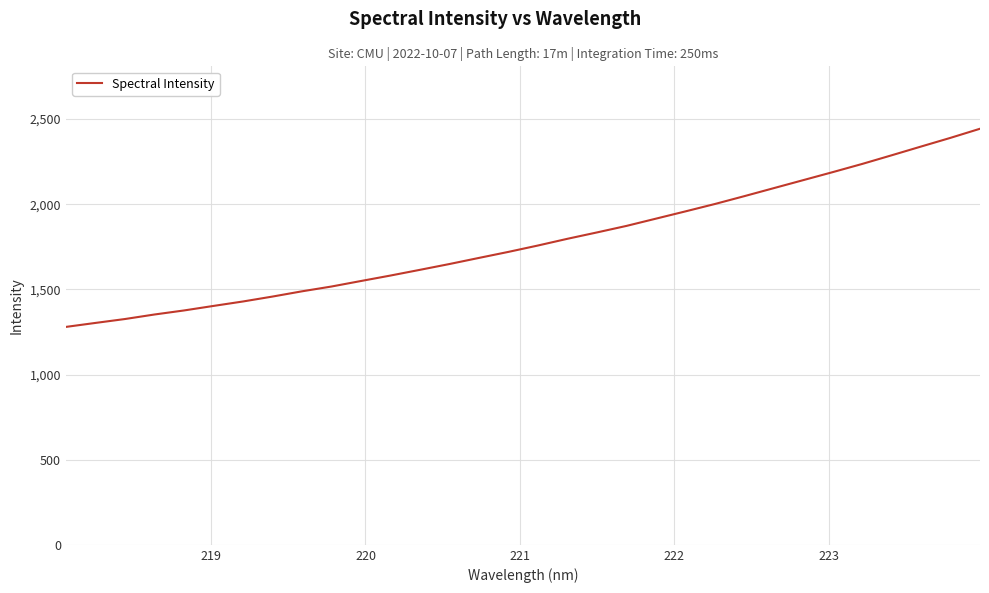

What is the smallest value displayed?

1279.8